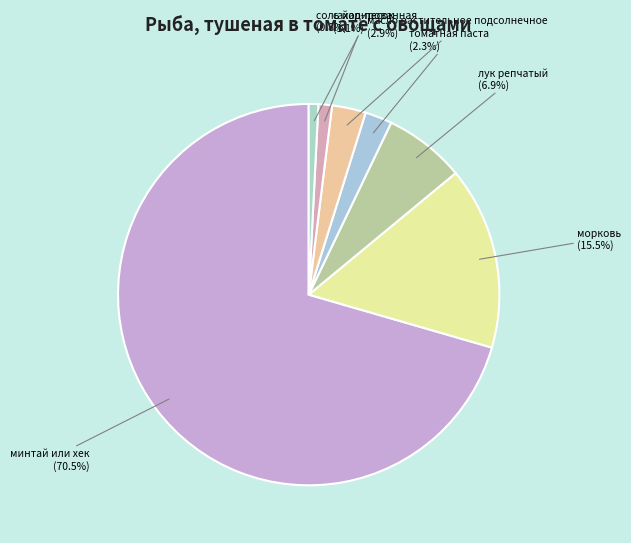

Approximately how many times larger is the value at морковь compared to соль йодированная?

19.1